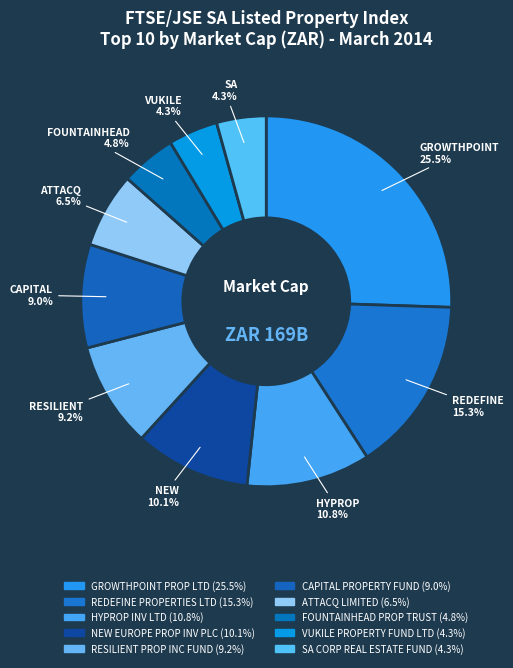

The HYPROP INV LTD slice represents 11% of the pie. True or false?

True